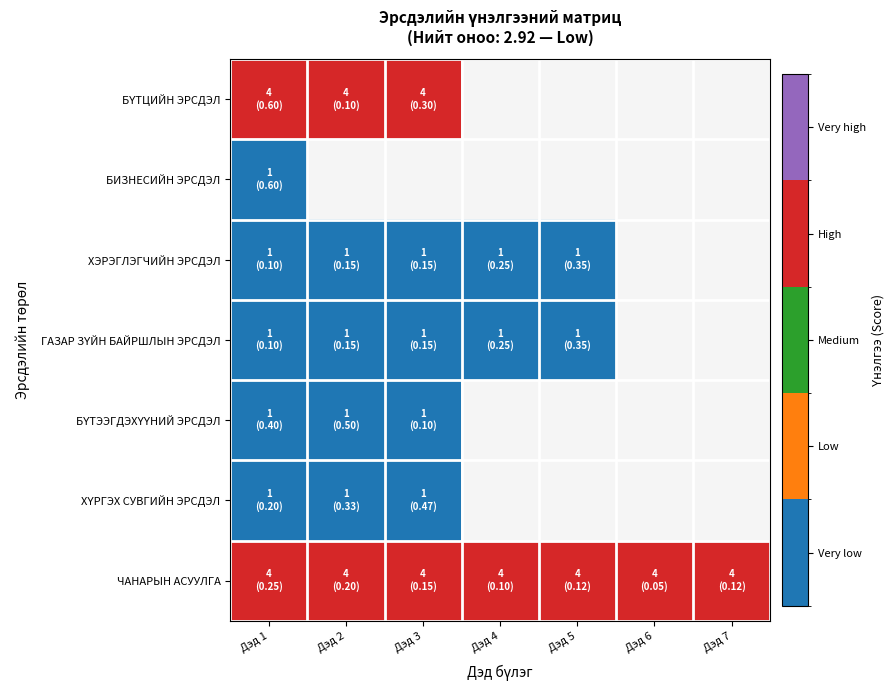

List the series in order of their peak value, lowest first.

БИЗНЕСИЙН ЭРСДЭЛ, ХЭРЭГЛЭГЧИЙН ЭРСДЭЛ, ГАЗАР ЗҮЙН БАЙРШЛЫН ЭРСДЭЛ, БҮТЭЭГДЭХҮҮНИЙ ЭРСДЭЛ, ХҮРГЭХ СУВГИЙН ЭРСДЭЛ, БҮТЦИЙН ЭРСДЭЛ, ЧАНАРЫН АСУУЛГА